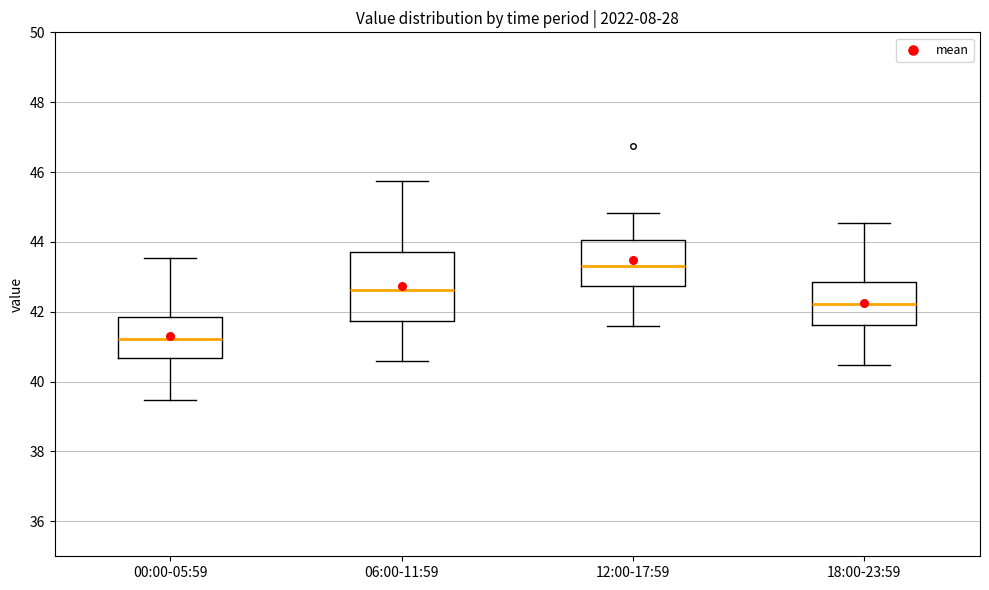

Reading left to right, read every box against the y-axis: the position of its median line, the range the box covers, and the ends of its whiskers. The values are not printed on the chart, so give them approximately, as read against the axis.

00:00-05:59: median 41.2, box 40.6 to 41.8, whiskers 39.4 to 43.6
06:00-11:59: median 42.6, box 41.8 to 43.8, whiskers 40.6 to 45.8
12:00-17:59: median 43.4, box 42.8 to 44.0, whiskers 41.6 to 44.8
18:00-23:59: median 42.2, box 41.6 to 42.8, whiskers 40.4 to 44.6